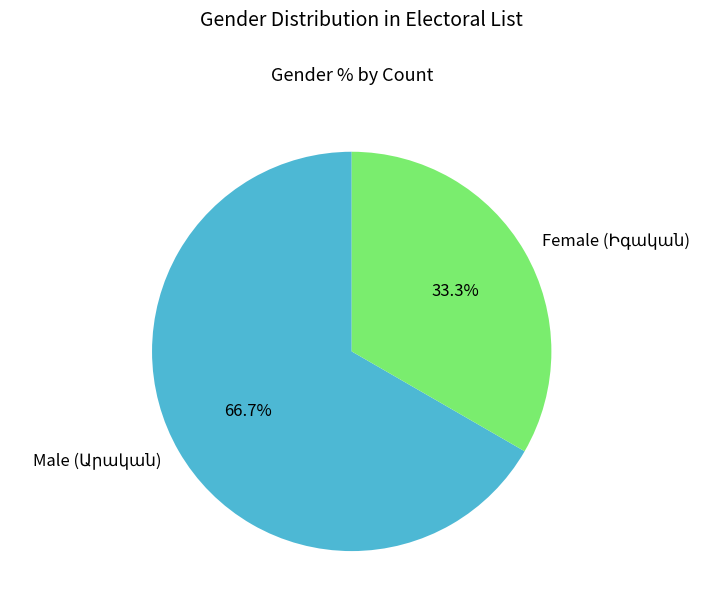

Is there any slice that represents more than half of the pie?

Yes